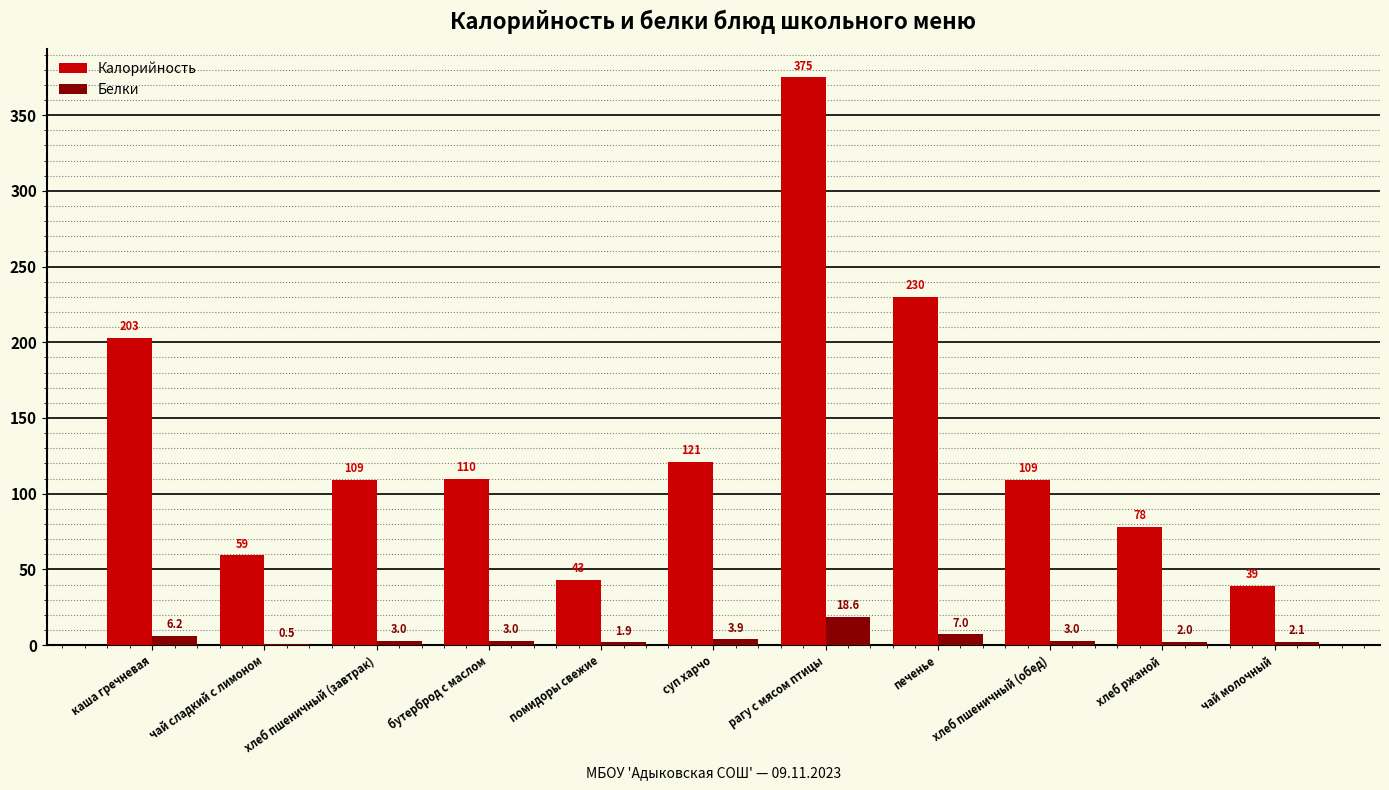

Which series changed the most between хлеб ржаной and чай молочный?

Калорийность